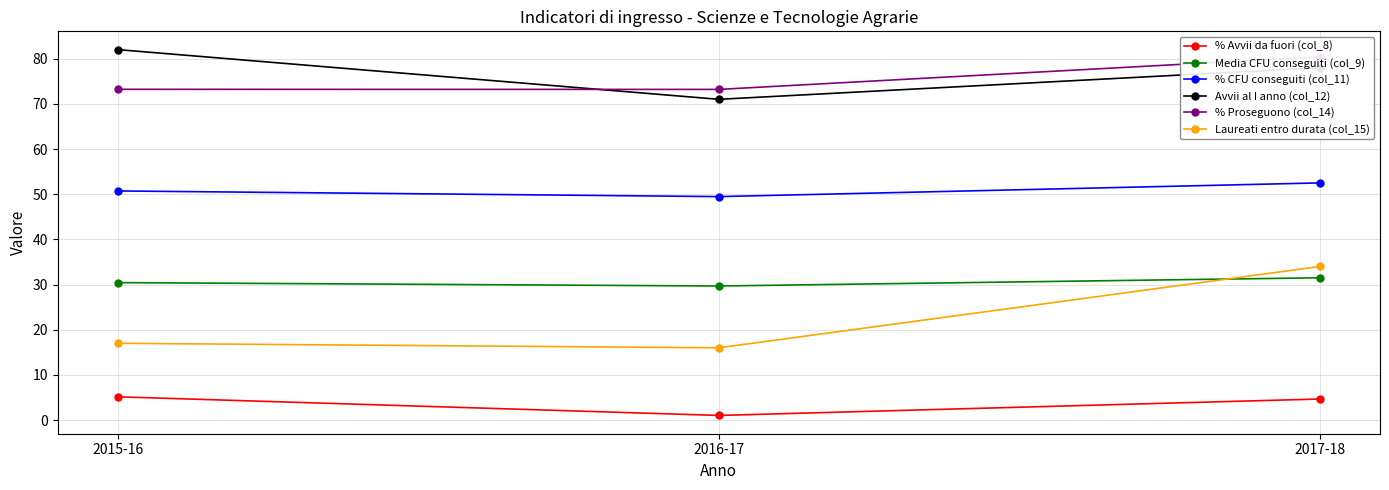

Rank the categories by % Proseguono (col_14) value from highest to lowest.

2017-18, 2015-16, 2016-17